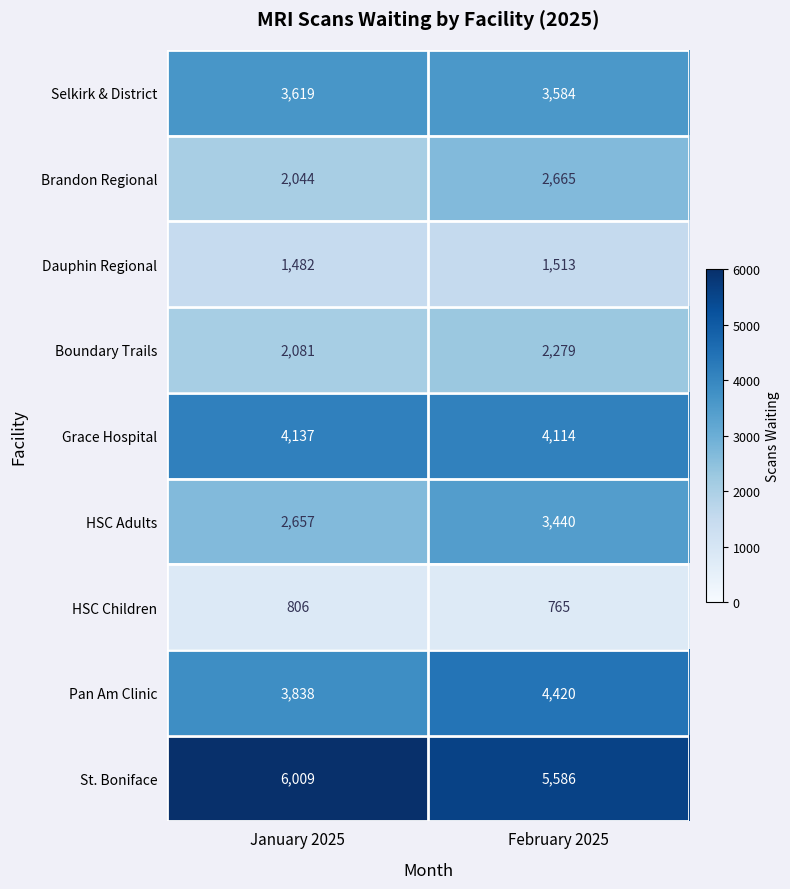

What value does the Dauphin Regional series have at January 2025?

1482